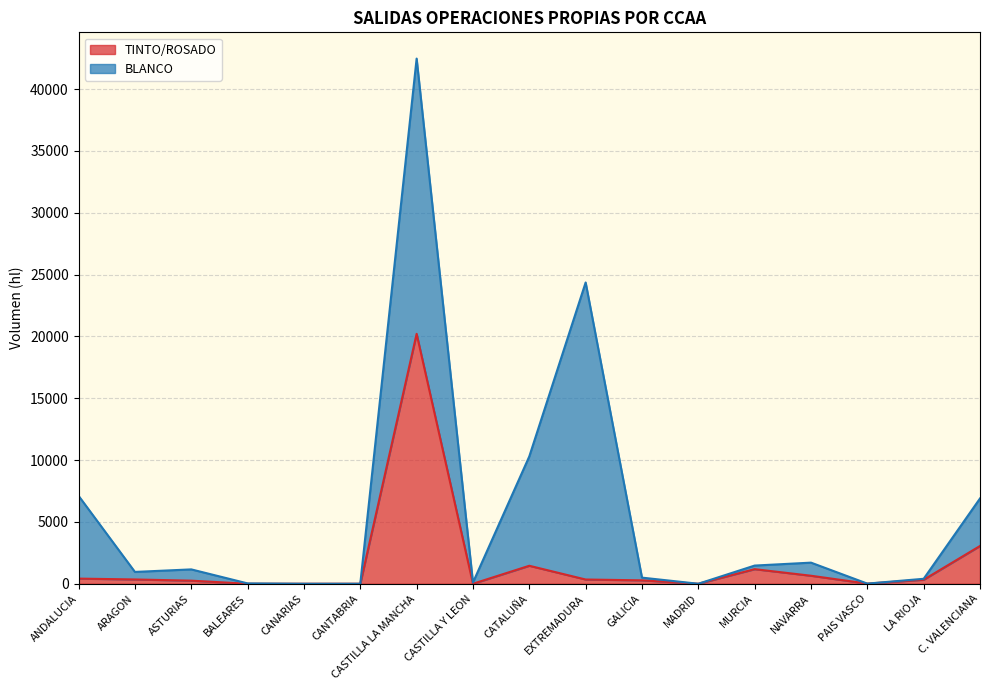

Reading left to right, what are all the values shown in this chart?

416	347	250	0	0	0	20209	0	1454	343	275	0	1179	647	11	324	3054